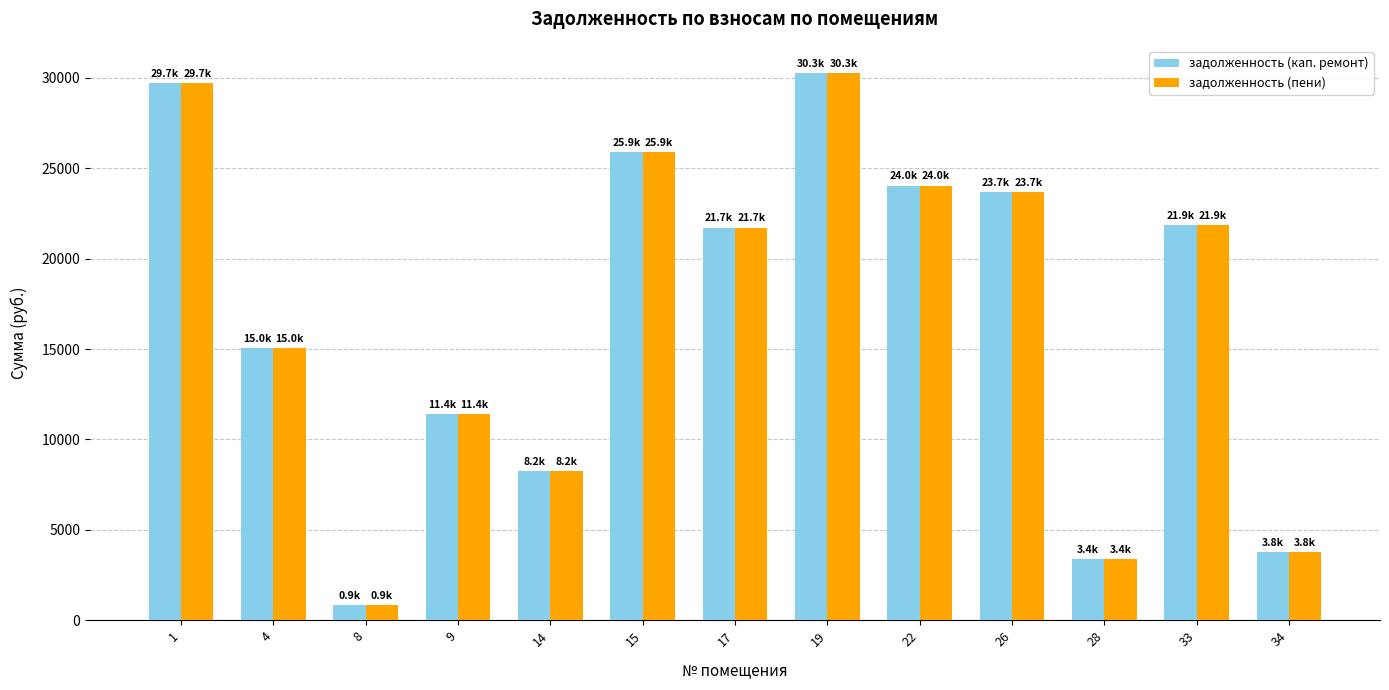

True or false: задолженность (пени) has a value of 29685.8 at 1.

True